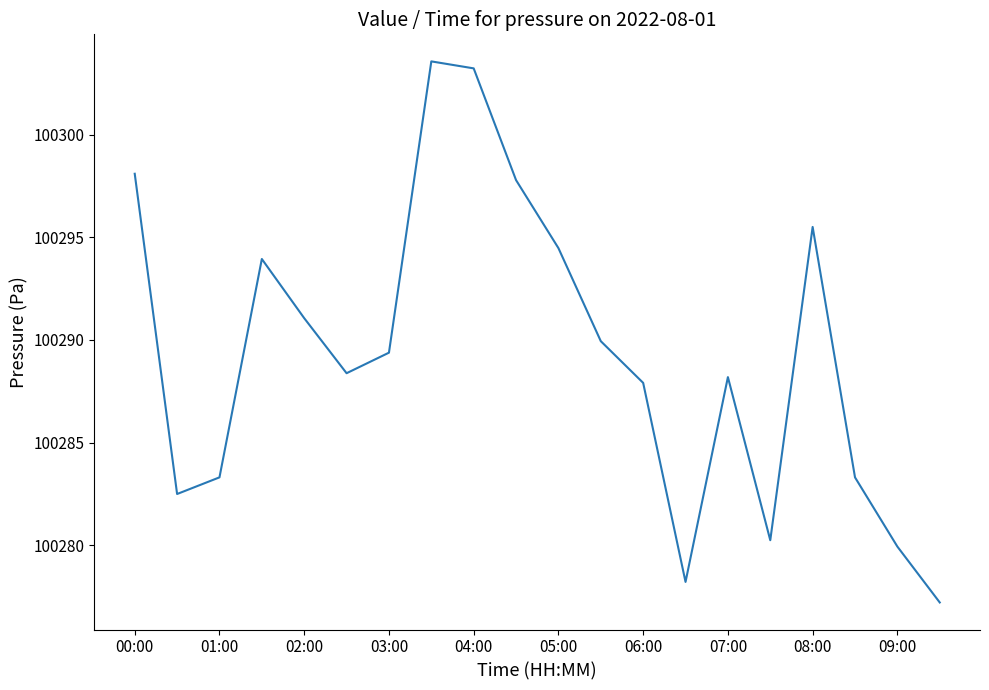

What is the difference between the maximum and minimum values?

26.3